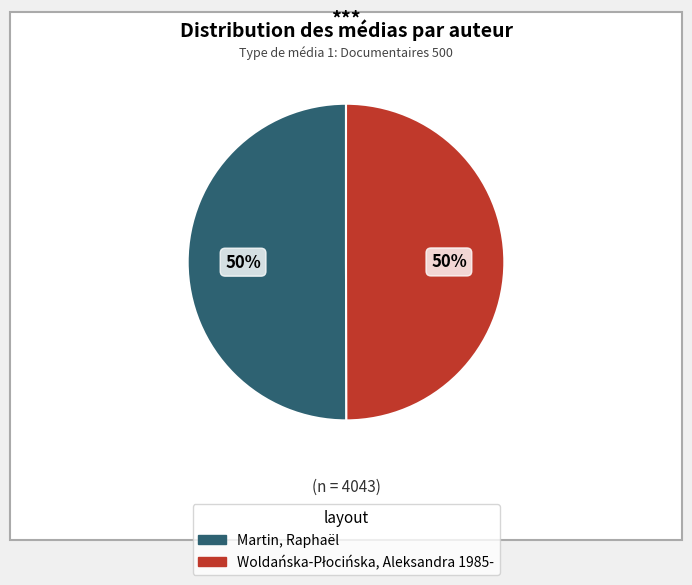

To the nearest percent, what is the average slice percentage?

50%